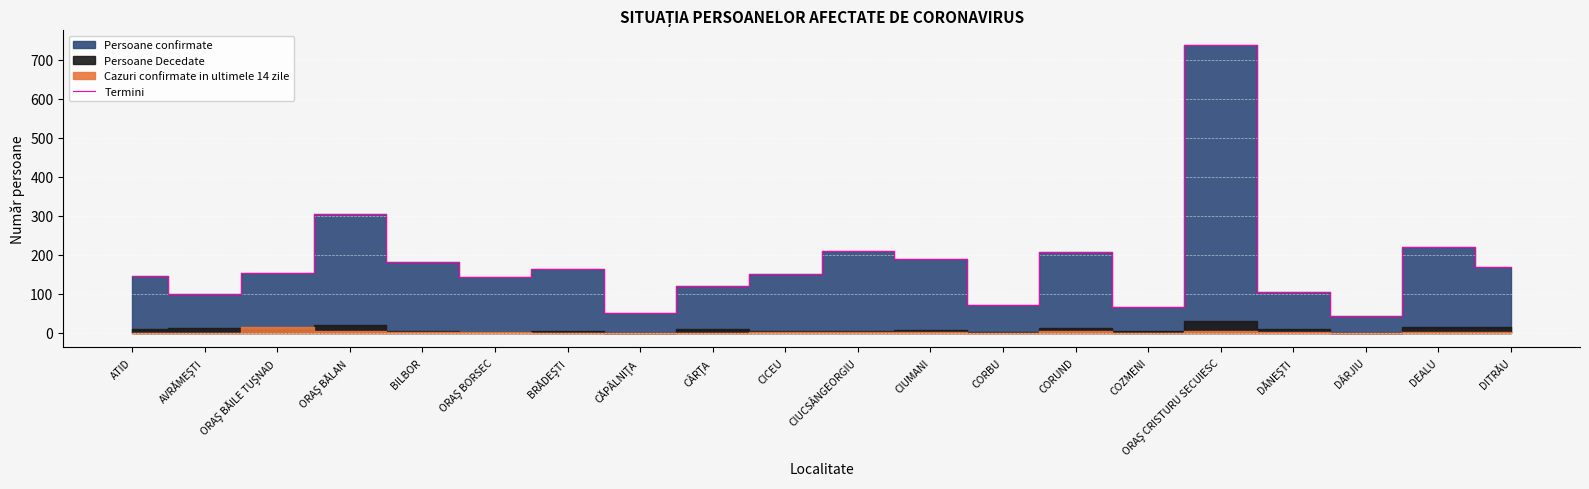

Reading right to left, transcribe all the data shown in this chart.

DITRĂU=170	DEALU=220	DÂRJIU=43	DĂNEŞTI=106	ORAŞ CRISTURU SECUIESC=739	COZMENI=66	CORUND=208	CORBU=71	CIUMANI=190	CIUCSÂNGEORGIU=210	CICEU=150	CÂRŢA=121	CĂPÂLNIŢA=52	BRĂDEŞTI=163	ORAŞ BORSEC=144	BILBOR=181	ORAŞ BĂLAN=305	ORAŞ BĂILE TUŞNAD=154	AVRĂMEŞTI=101	ATID=145